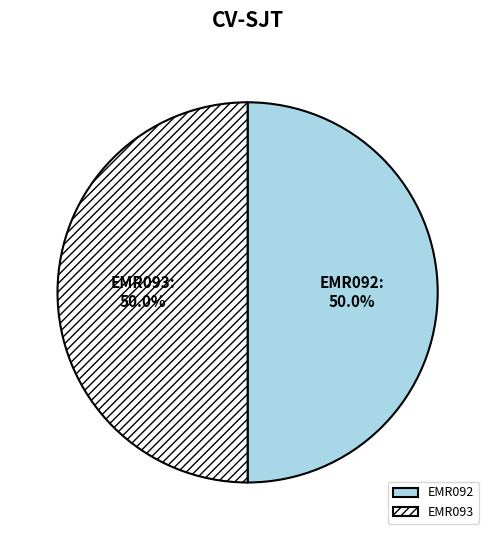

What percentage is NOT represented by EMR093?

50.0%